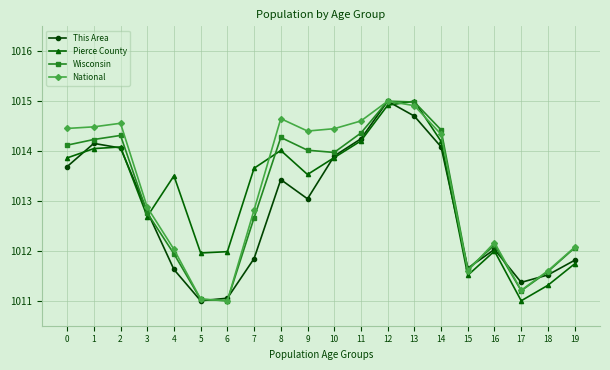

Which series has the largest total across all categories?

National